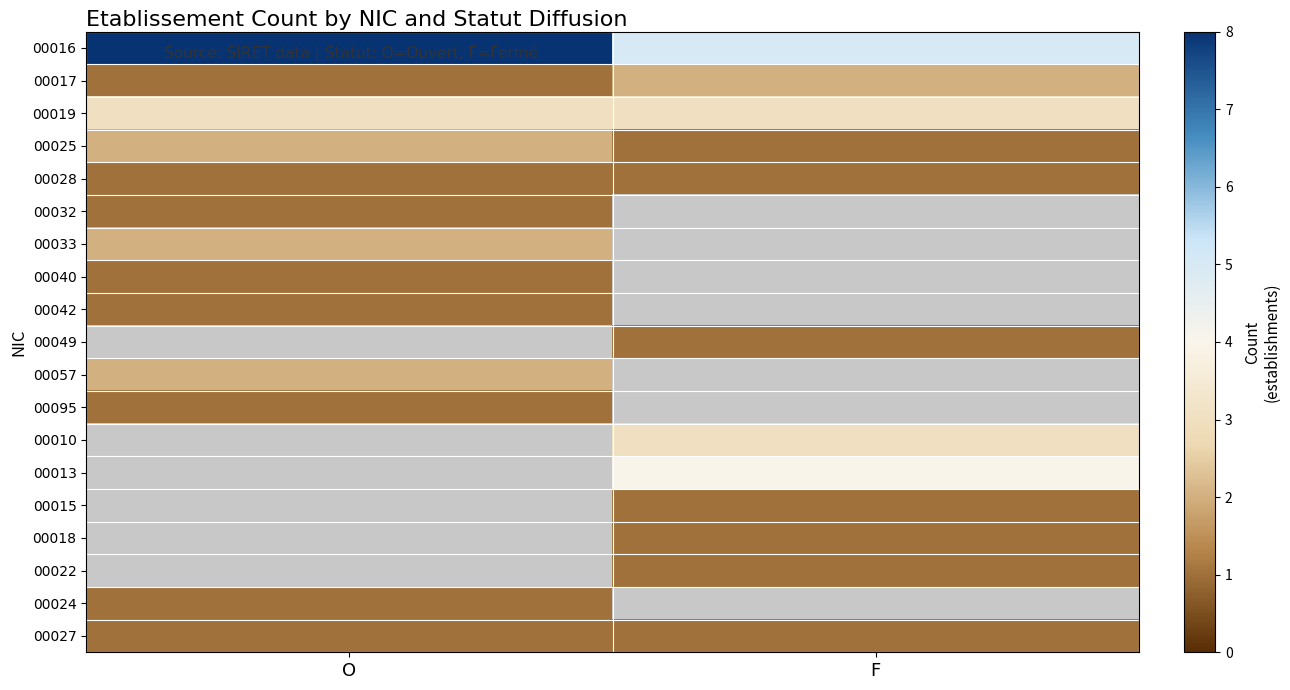

The 00057 series shows 1.1 at O. True or false?

False